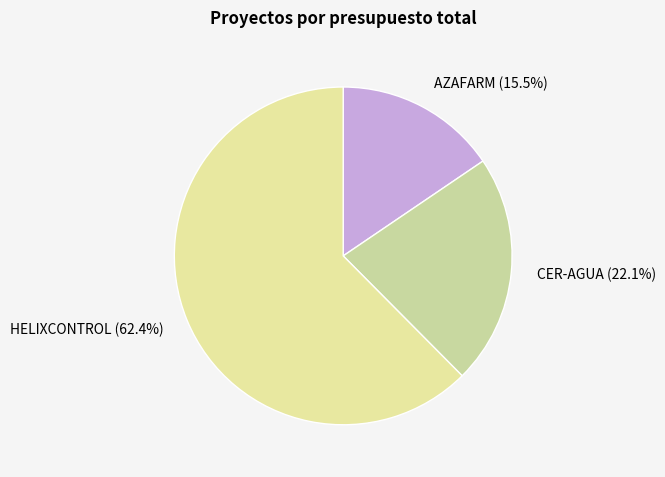

How many segments does this pie chart have?

3